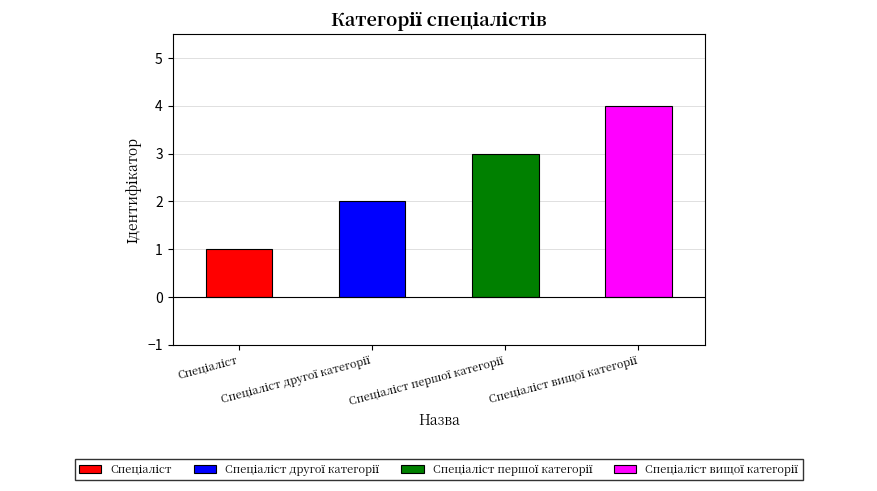

Where does the data first go above 3?

Спеціаліст вищої категорії